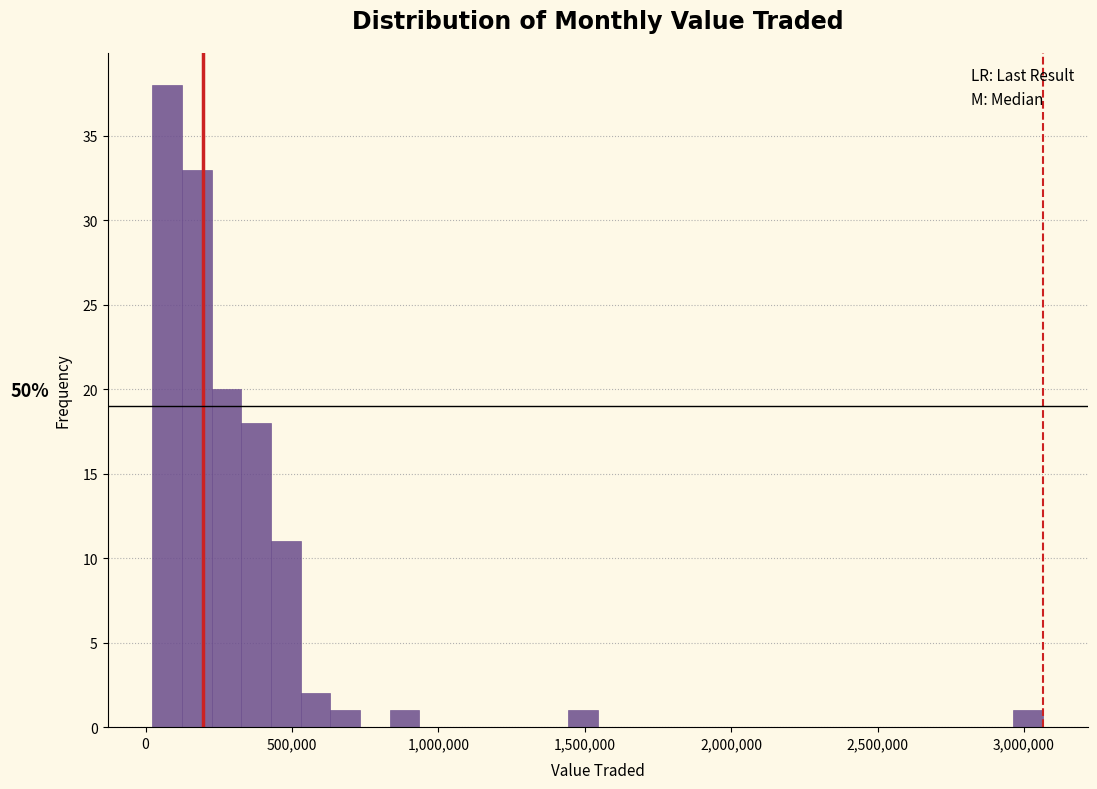

Around what value on the x-axis is the tallest bar? Give the approximate position of its centre, as read against the axis.

50000